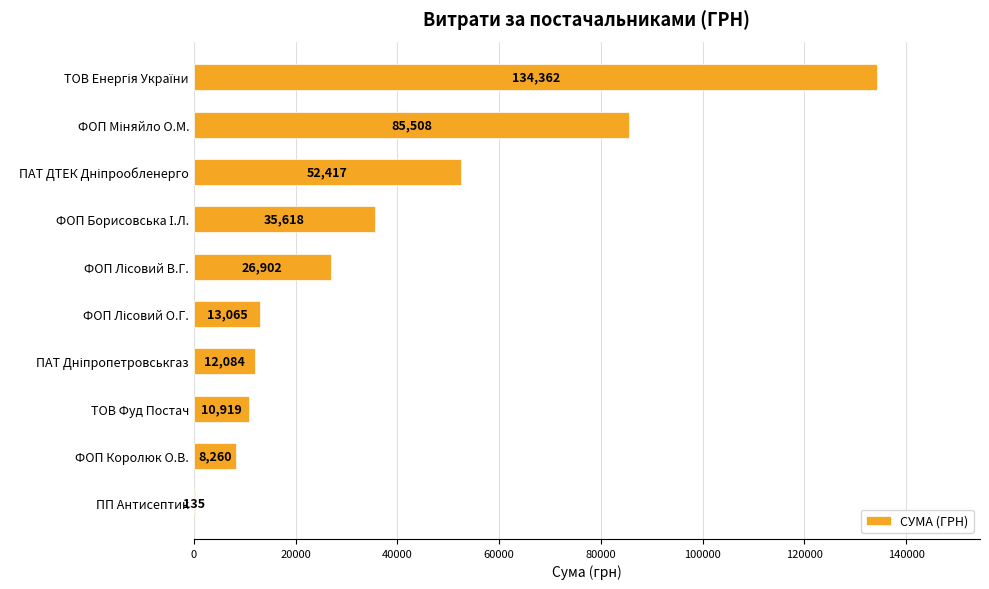

The chart shows a value of 8259.6 at ФОП Королюк О.В.. True or false?

True